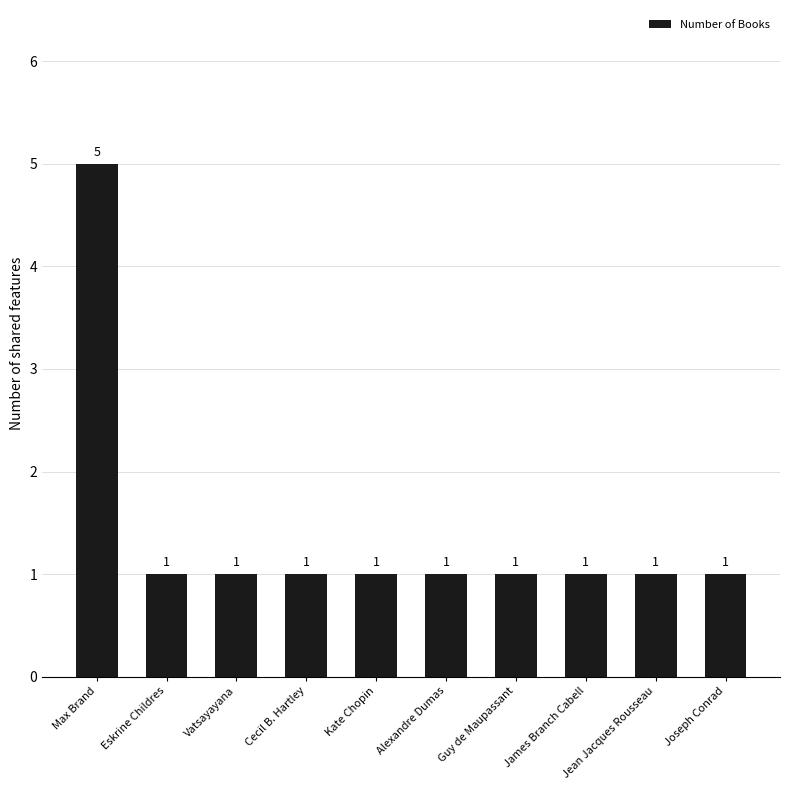

Which label corresponds to the largest value in the chart?

Max Brand